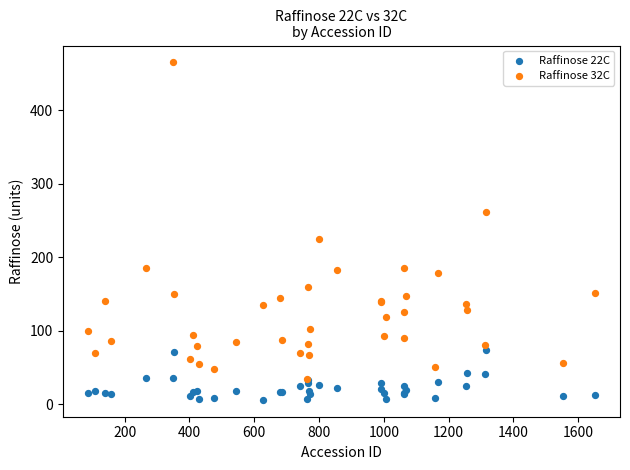

Across all series, what Y value is closest to 235?

224.9